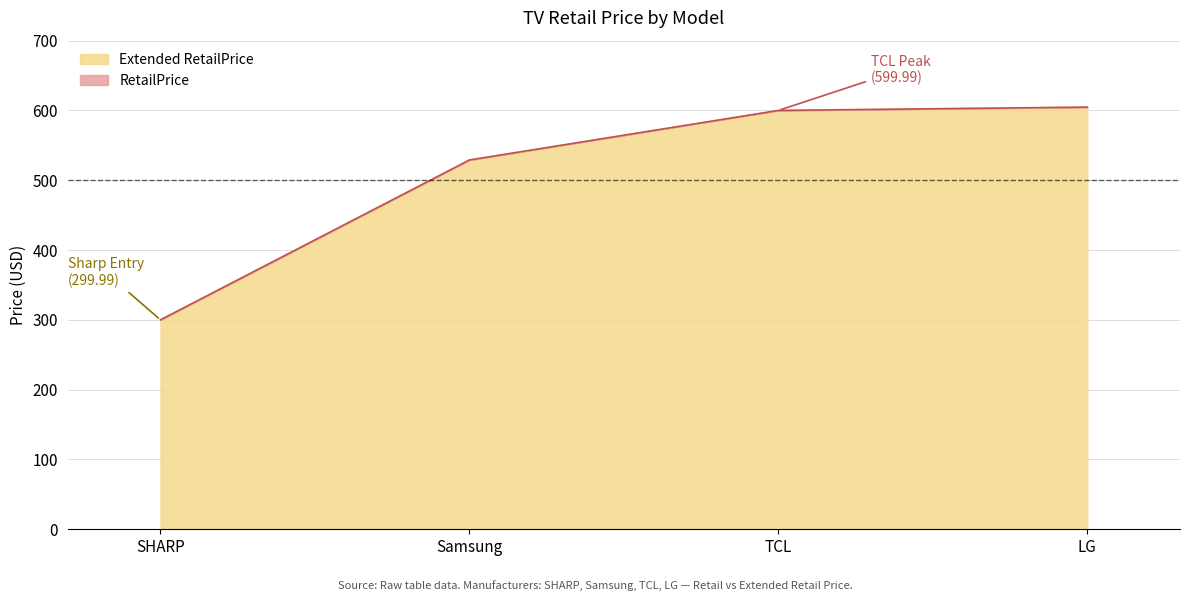

At how many categories does at least one series exceed 306?

3